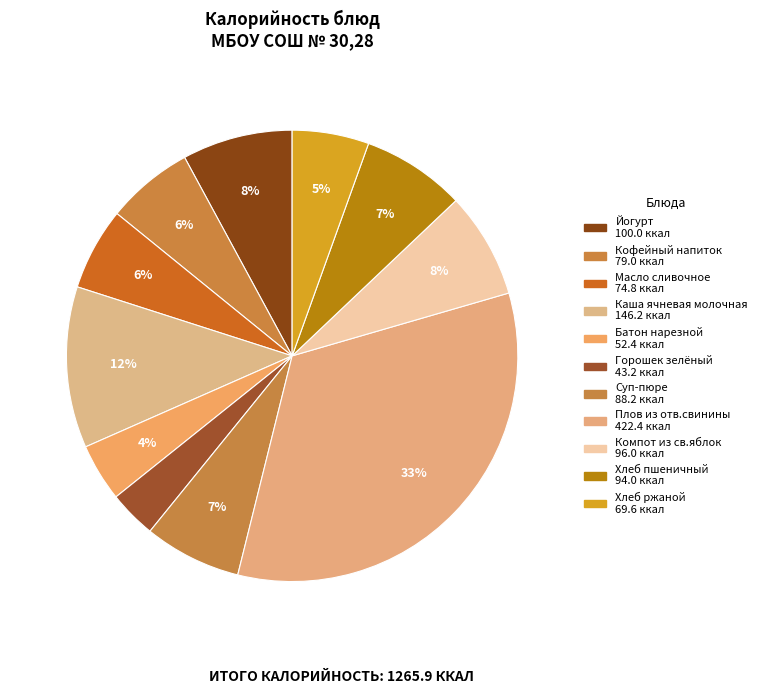

The Кофейный напиток slice represents 6% of the pie. True or false?

True